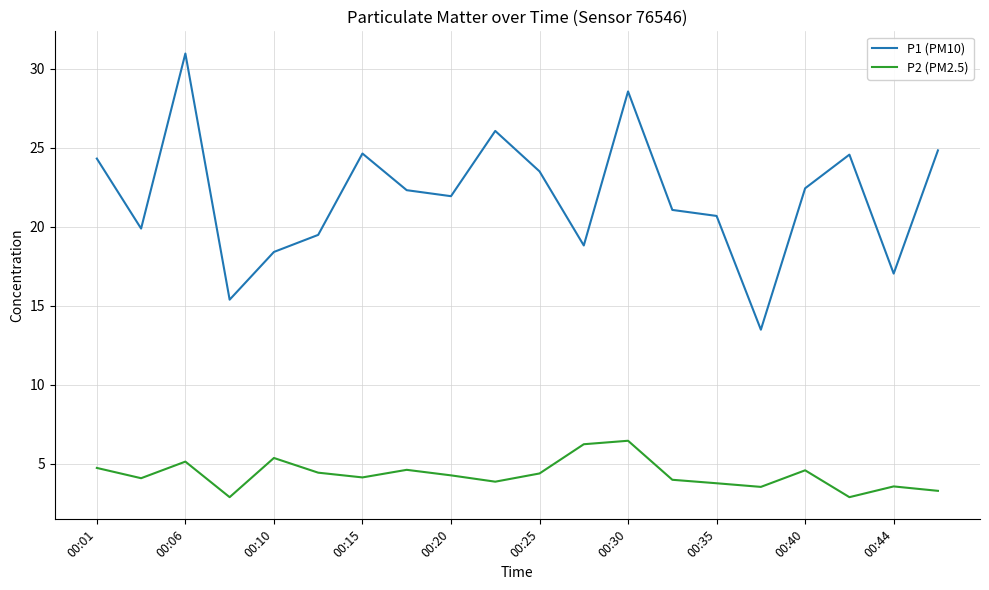

Count the number of data series in this chart.

2